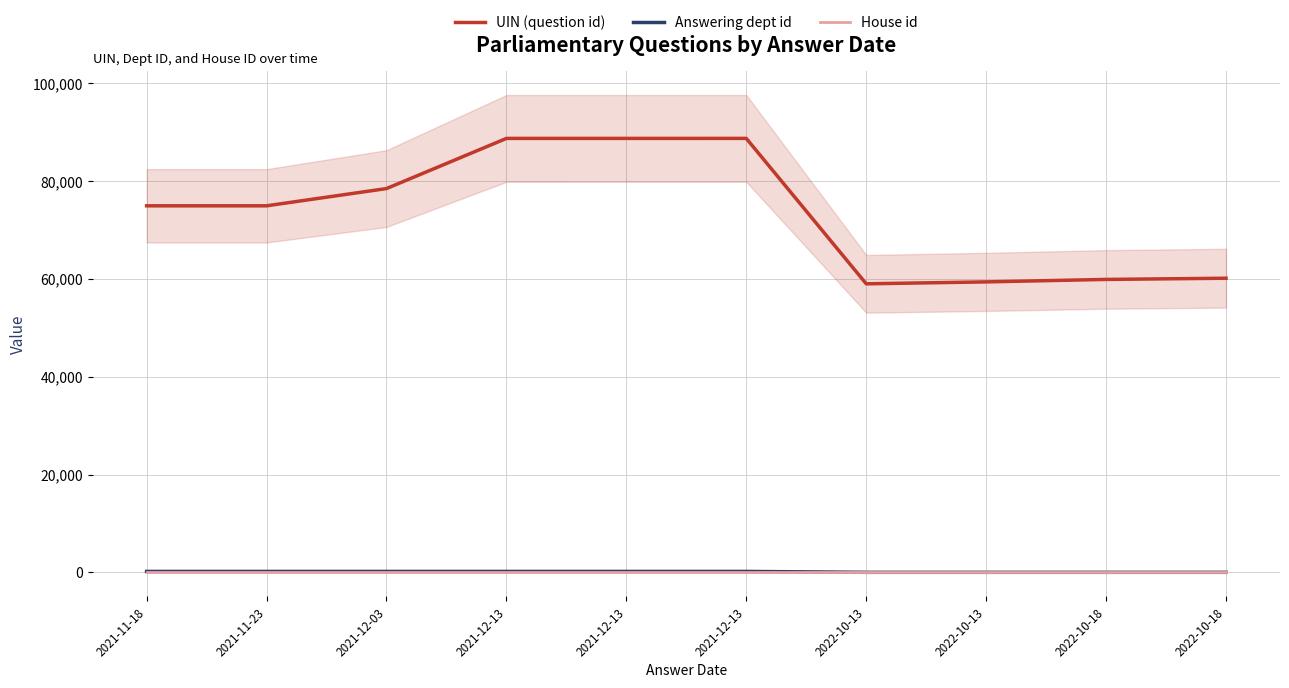

True or false: House id has a value of 1 at 2022-10-18.

False